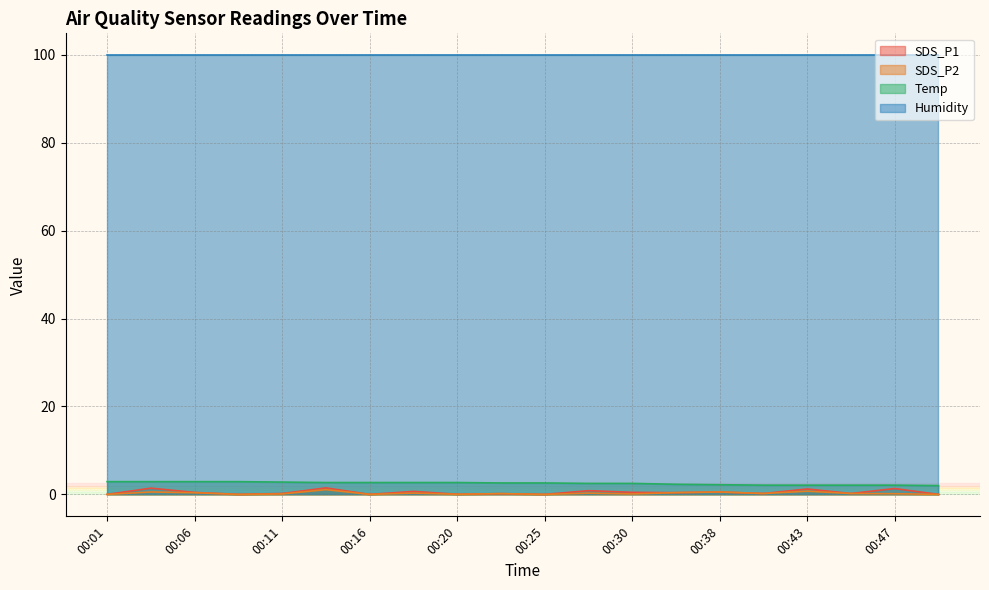

How many distinct data groups are displayed?

4